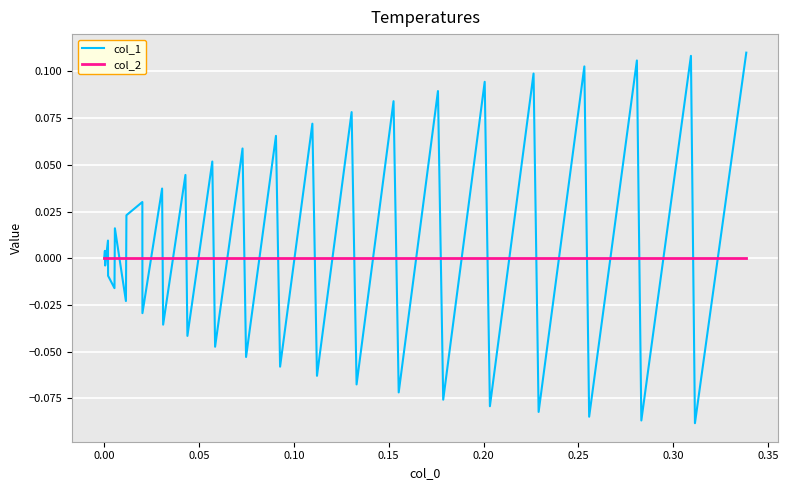

Rank the series by their maximum value, from lowest to highest.

col_2, col_1